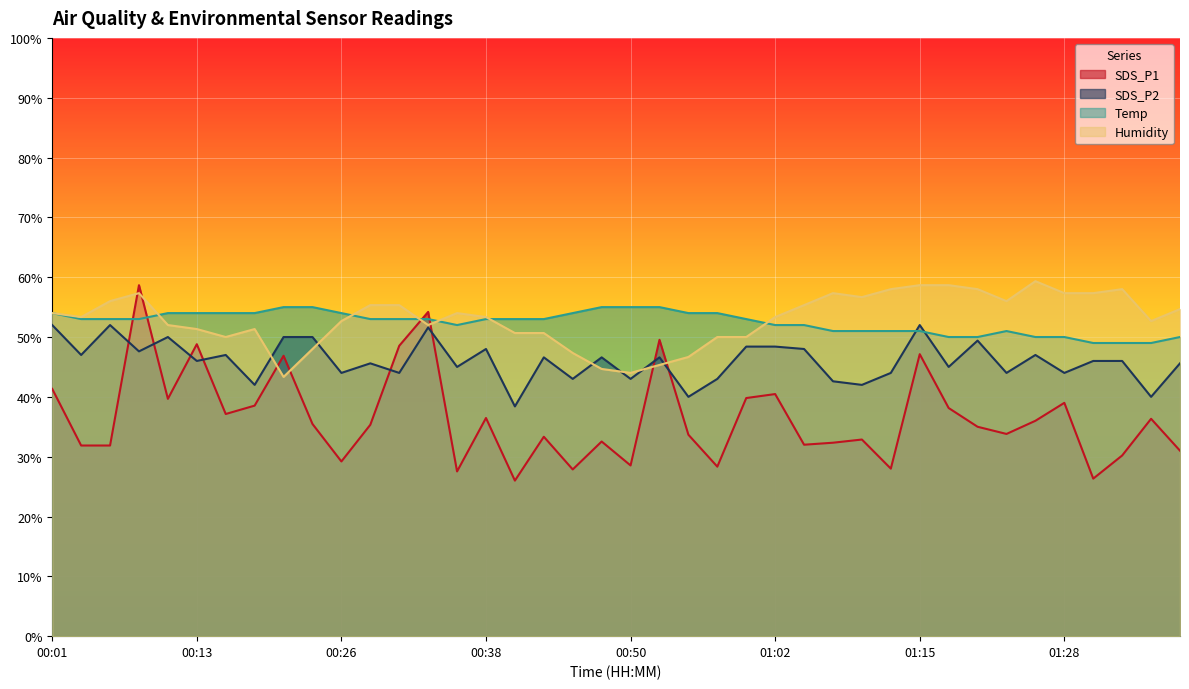

Reading left to right, transcribe all the data shown in this chart.

SDS_P1: 41.3	31.9	31.9	58.7	39.7	48.8	37.1	38.5	46.9	35.5	29.2	35.3	48.5	54.2	27.5	36.5	26.0	33.3	27.9	32.5	28.5	49.5	33.7	28.3	39.8	40.5	32.0	32.3	32.9	28.0	47.1	38.1	35.0	33.8	36.0	39.0	26.3	30.2	36.3	31.0
SDS_P2: 52.0	47.0	52.0	47.6	50.0	46.0	47.0	42.0	50.0	50.0	44.0	45.6	44.0	51.6	45.0	48.0	38.4	46.6	43.0	46.6	43.0	46.6	40.0	43.0	48.4	48.4	48.0	42.6	42.0	44.0	52.0	45.0	49.4	44.0	47.0	44.0	46.0	46.0	40.0	45.6
Temp: 54.0	53.0	53.0	53.0	54.0	54.0	54.0	54.0	55.0	55.0	54.0	53.0	53.0	53.0	52.0	53.0	53.0	53.0	54.0	55.0	55.0	55.0	54.0	54.0	53.0	52.0	52.0	51.0	51.0	51.0	51.0	50.0	50.0	51.0	50.0	50.0	49.0	49.0	49.0	50.0
Humidity: 54.0	53.3	56.0	57.3	52.0	51.3	50.0	51.3	43.3	48.0	52.7	55.3	55.3	52.0	54.0	53.3	50.7	50.7	47.3	44.7	44.0	45.3	46.7	50.0	50.0	53.3	55.3	57.3	56.7	58.0	58.7	58.7	58.0	56.0	59.3	57.3	57.3	58.0	52.7	54.7